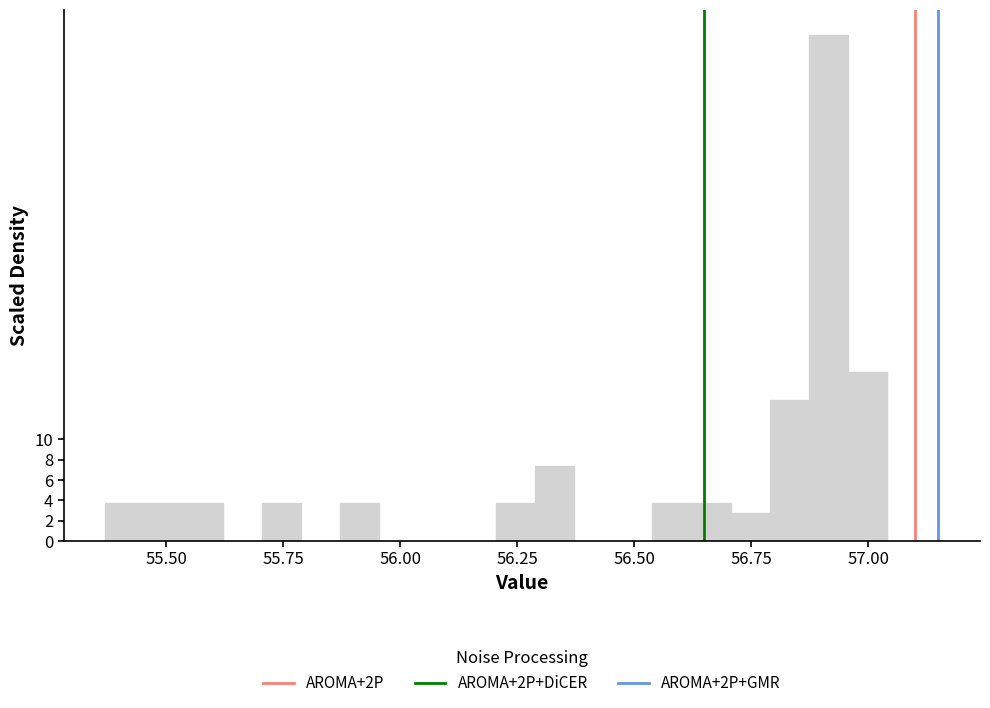

Around what value on the x-axis is the tallest bar? Give the approximate position of its centre, as read against the axis.

56.90